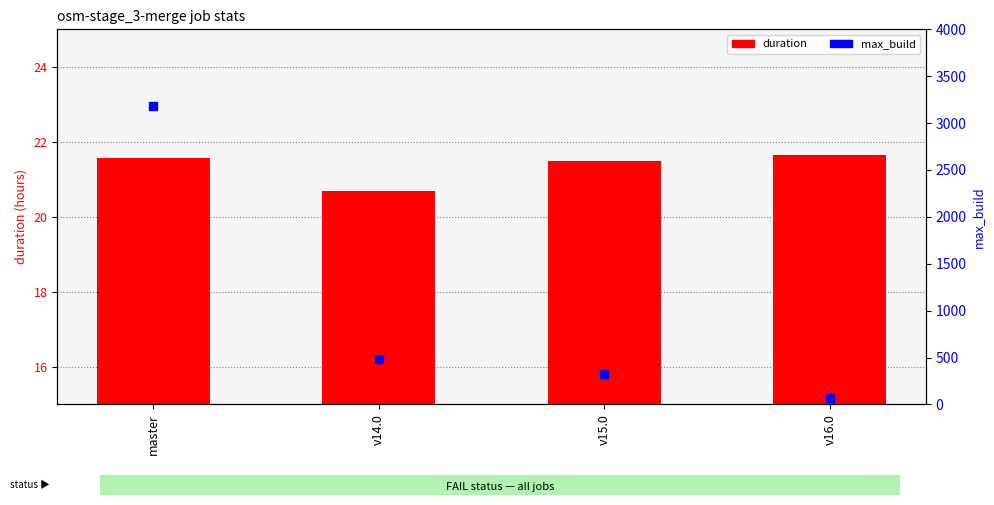

What are all the series names shown in the legend?

duration, max_build